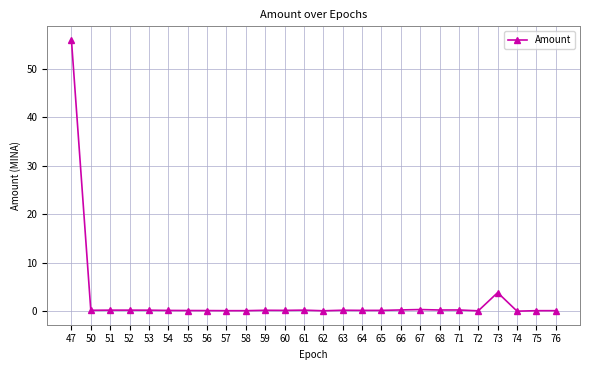

How many lines are shown in the chart?

1